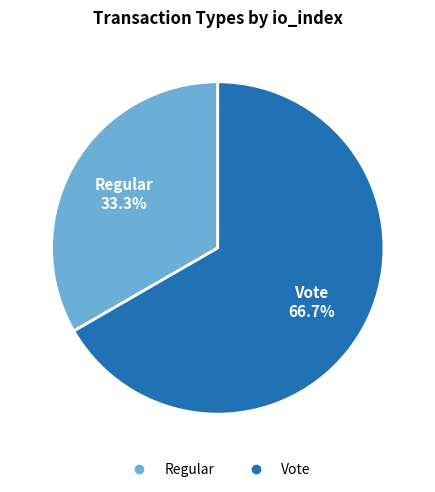

To the nearest percent, what portion does Vote represent?

67%